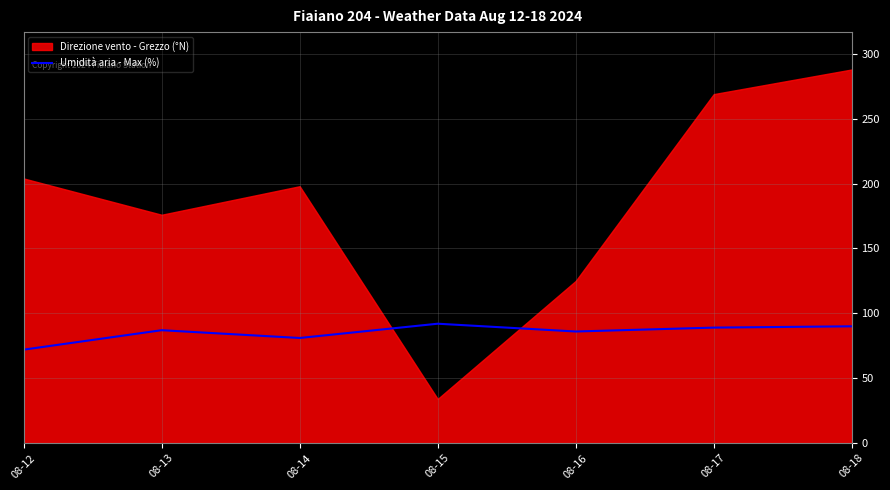

At which label does Umidità aria - Max (%) reach its minimum?

08-12